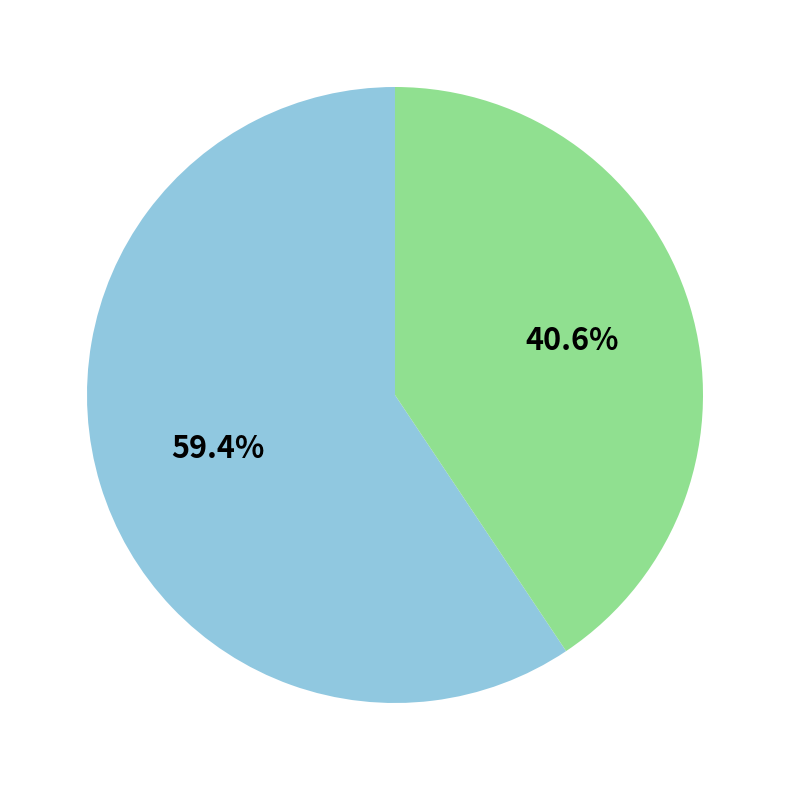

How many slices are in this pie chart?

2